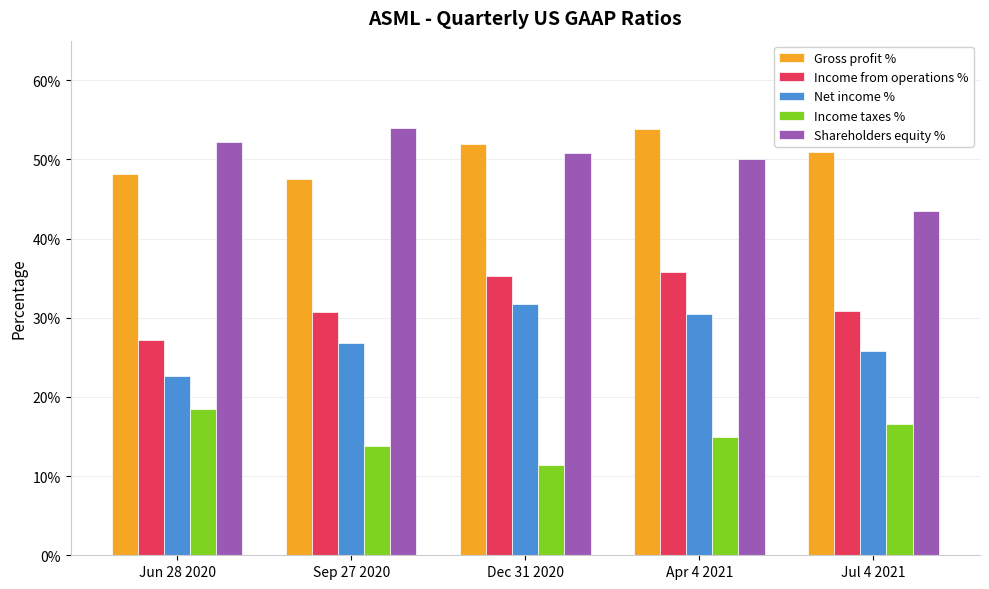

Which series has the largest total across all categories?

Gross profit %